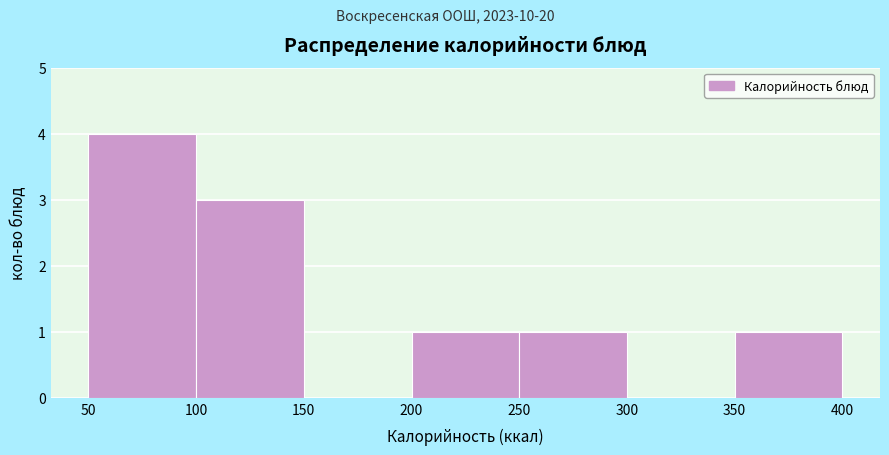

Over which range of the x-axis is the bar tallest?

50 to 100